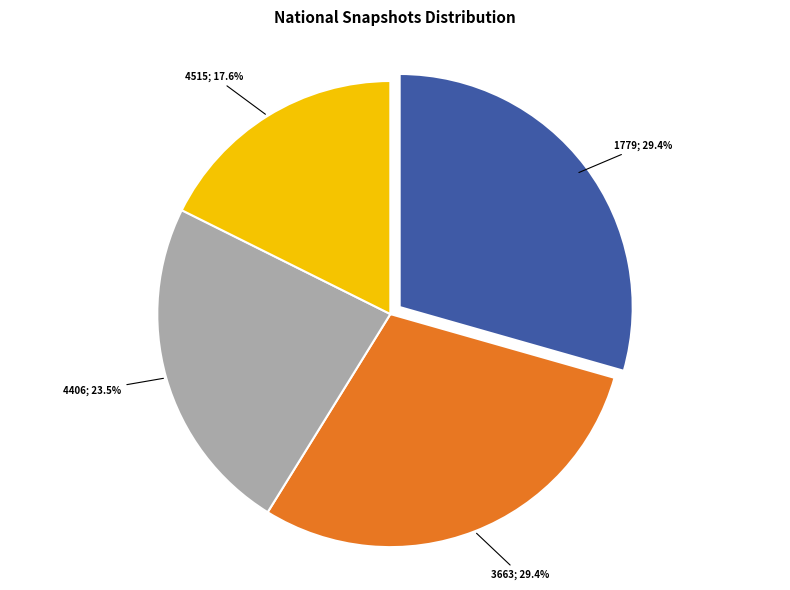

Is there any slice that represents more than half of the pie?

No